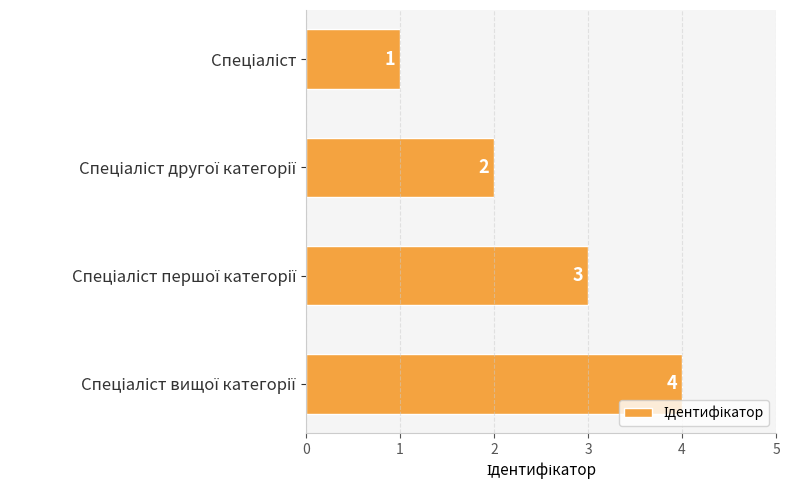

What is the maximum value shown in the chart?

4